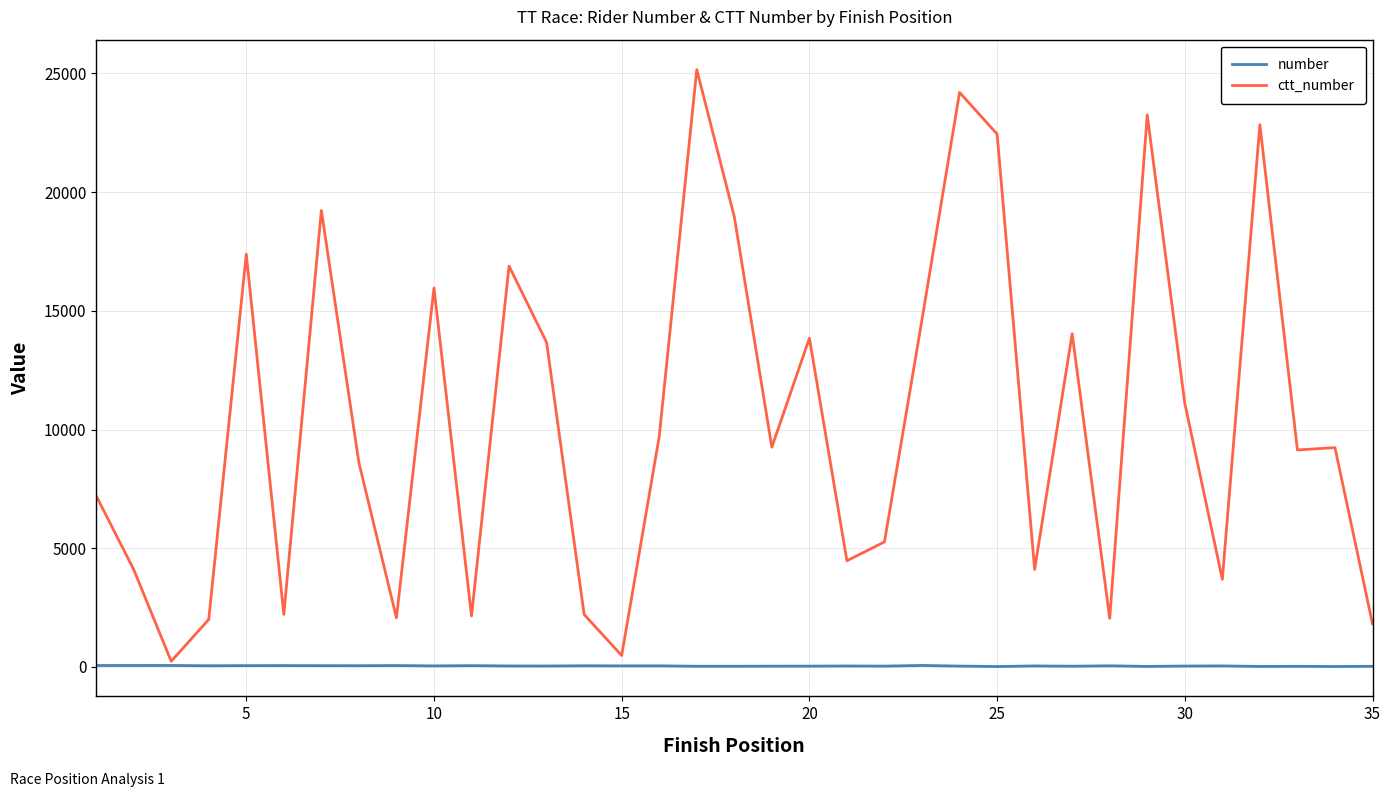

What is the greatest value displayed?

25162